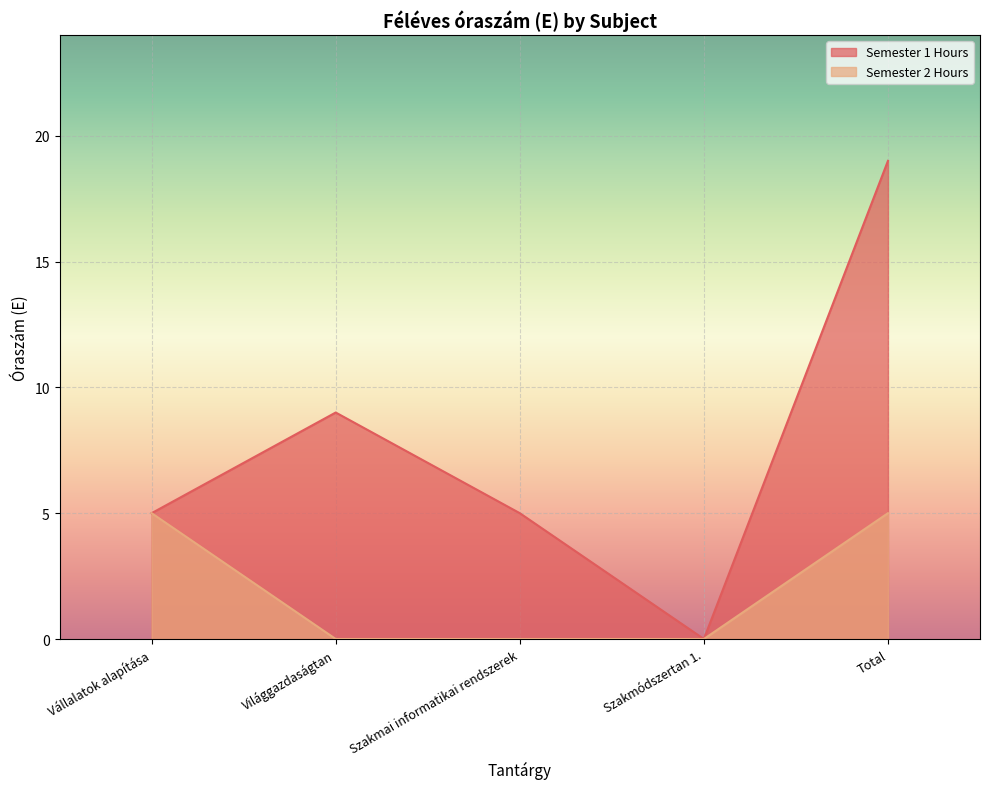

What is the sum of all Semester 2 Hours values?

10